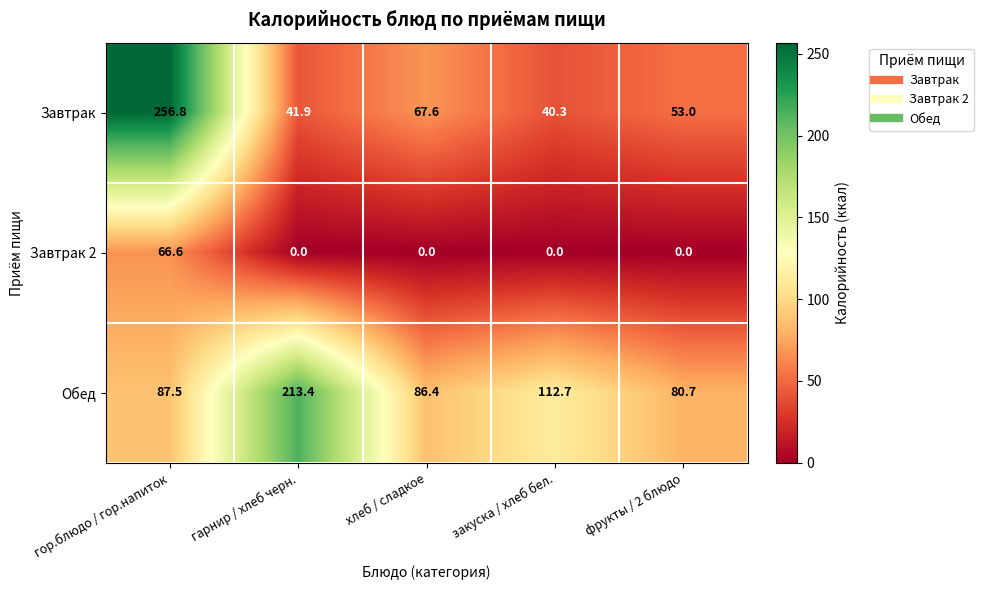

At which category is the sum across all series the highest?

гор.блюдо / гор.напиток